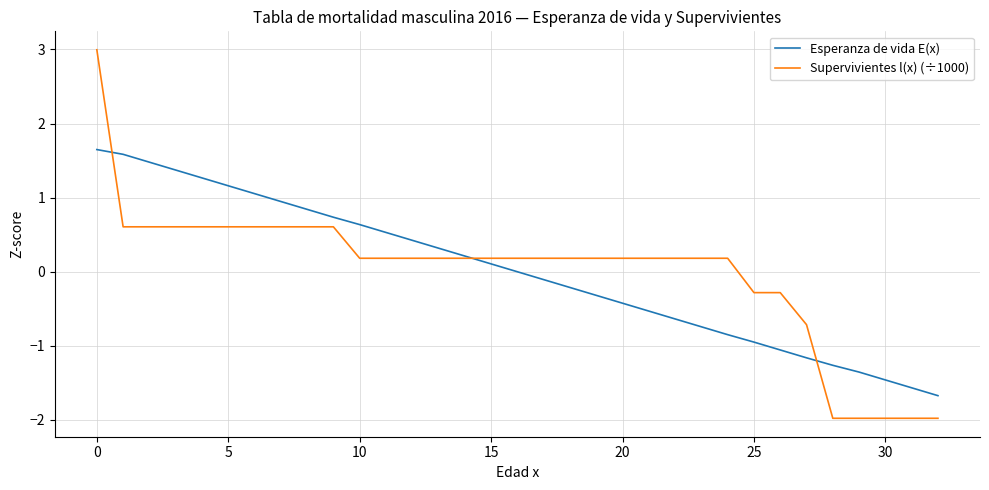

After their last crossing, which series has the higher values: Esperanza de vida E(x) or Supervivientes l(x) (÷1000)?

Esperanza de vida E(x)